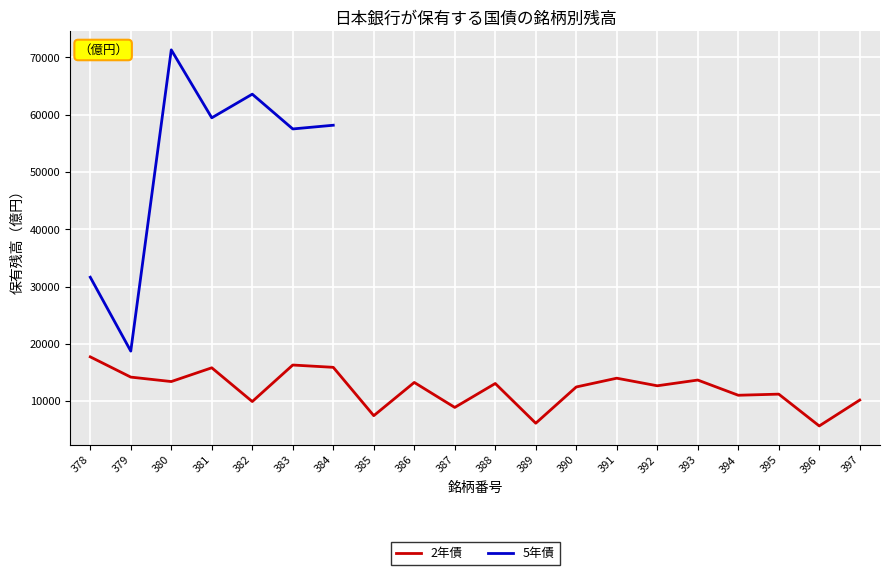

True or false: 5年債 and 2年債 intersect in this chart.

False